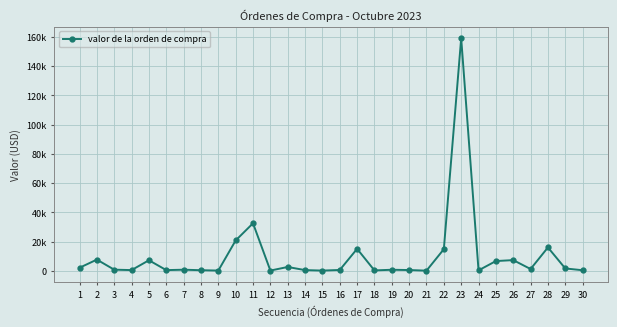

What is the difference between the values at 4 and 2?

7159.9